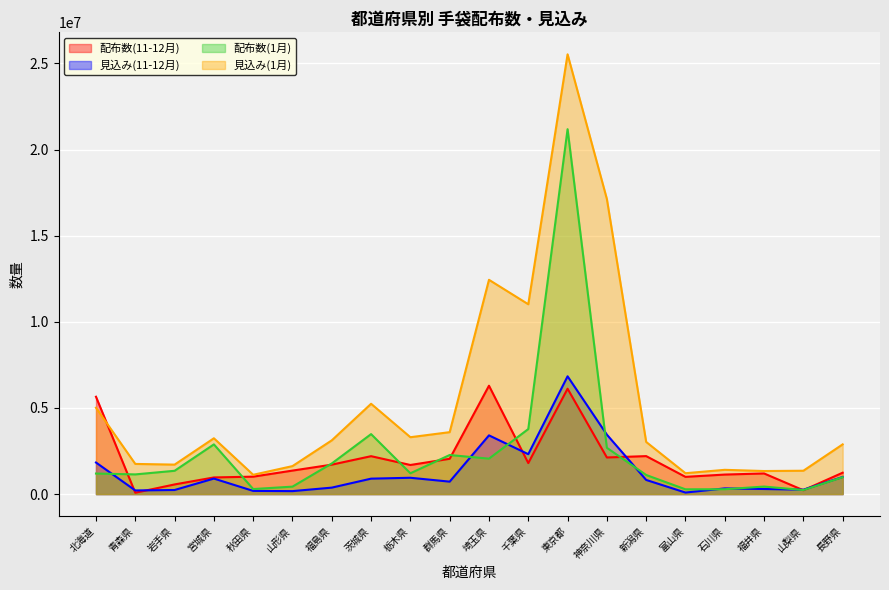

The 見込み(1月) series shows 5241956.8 at 茨城県. True or false?

True